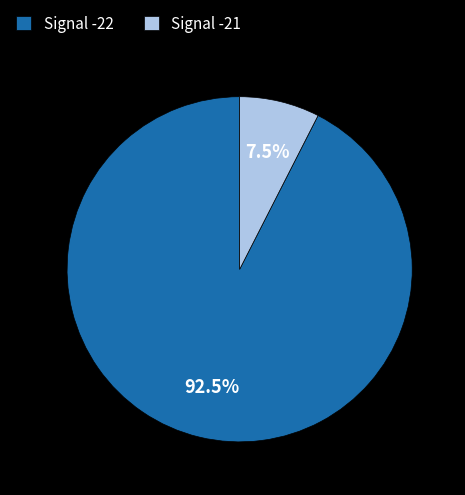

Is the sum of Signal -22 and Signal -21 greater than half?

Yes